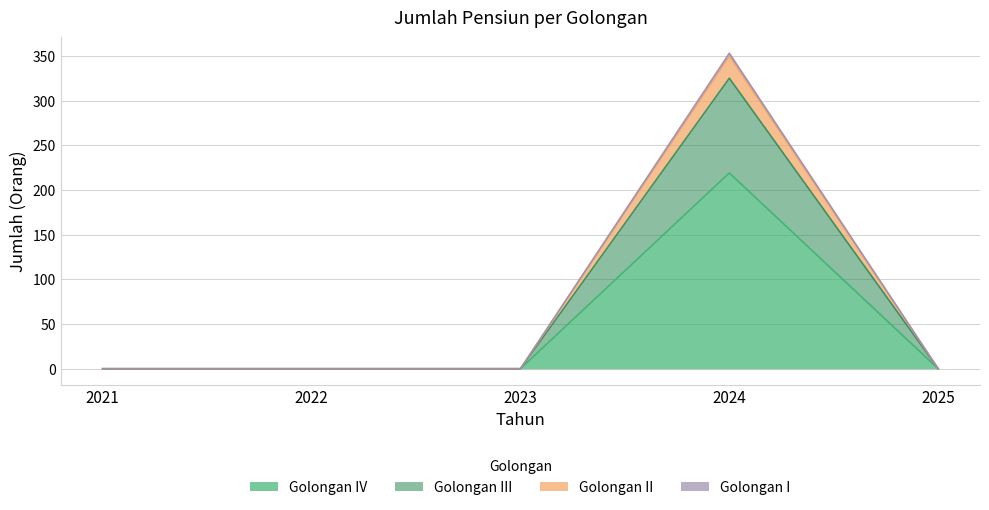

The value of Golongan II at 2024 is 353. True or false?

True